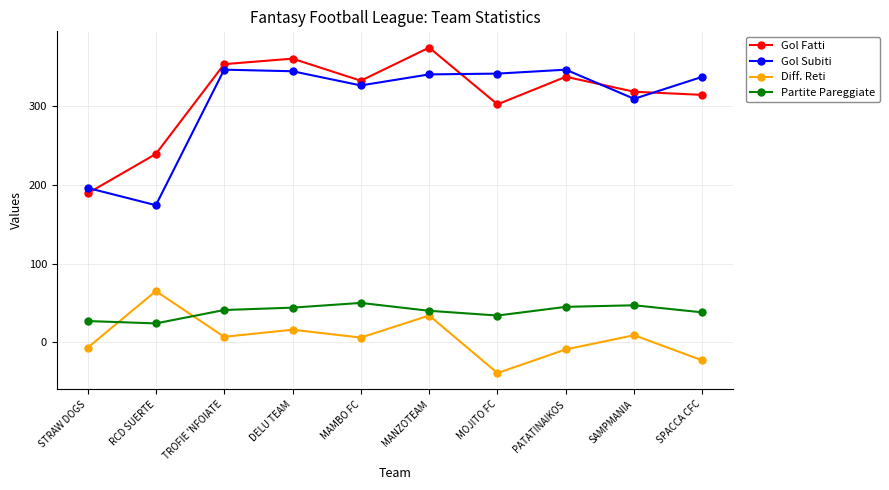

The Partite Pareggiate series shows 13 at STRAW DOGS. True or false?

False